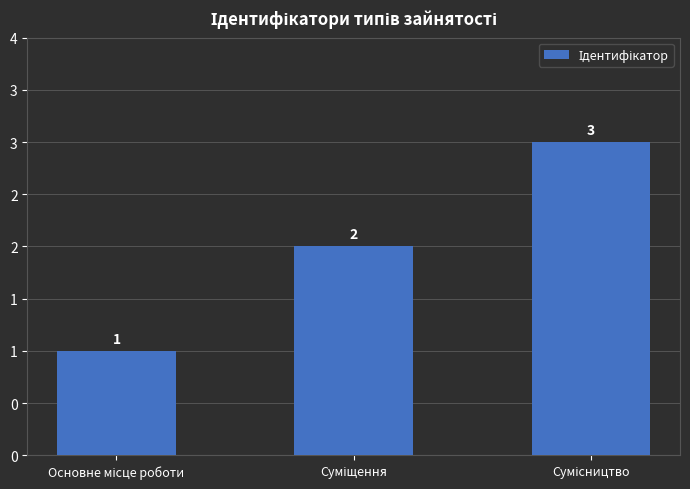

Does the chart contain any negative values?

No